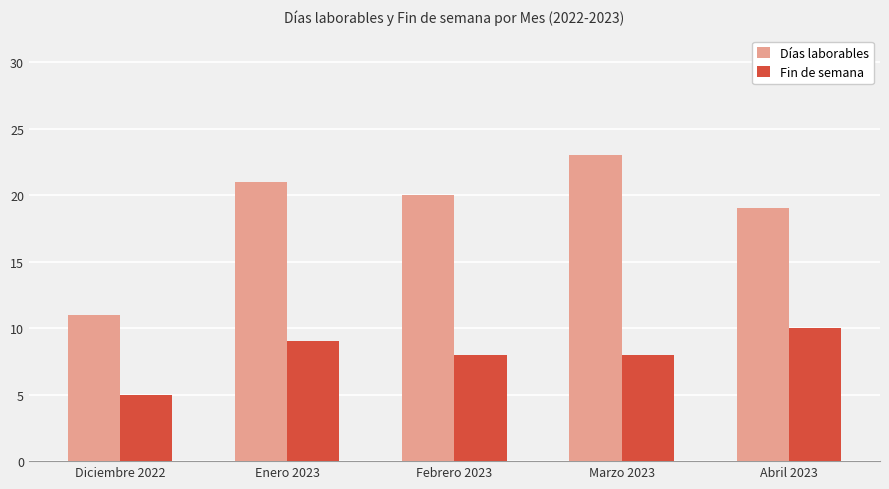

Is it true that Días laborables equals 11 at Diciembre 2022?

True